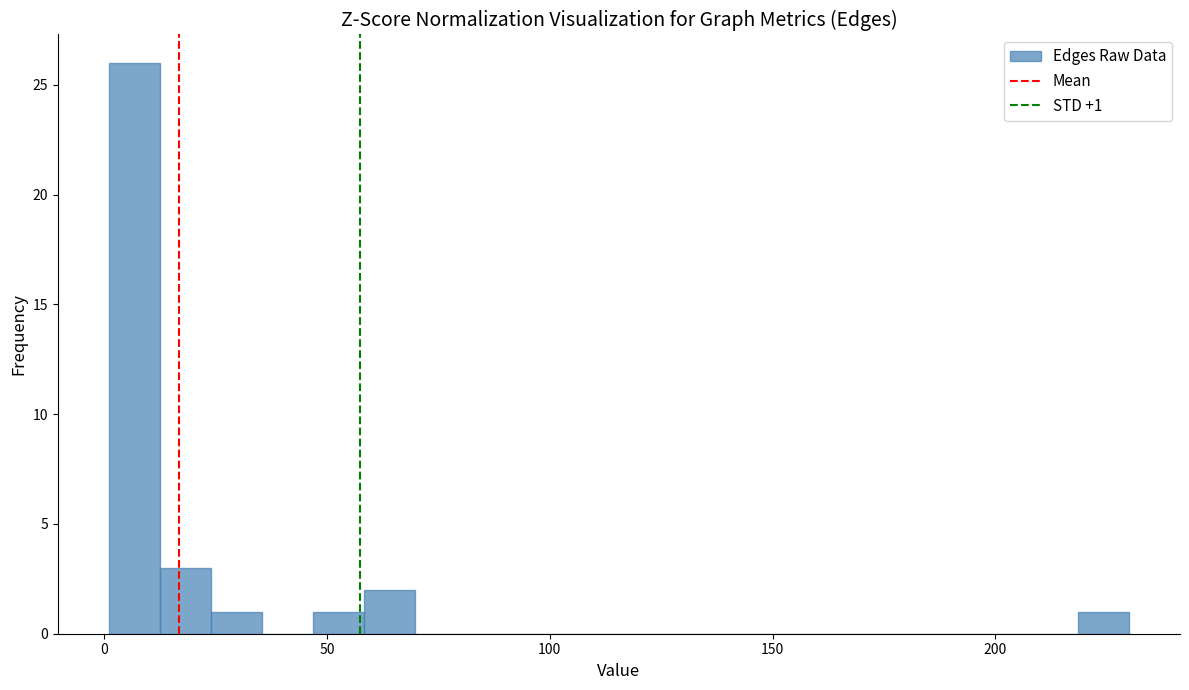

Read against the x-axis, roughly where is the centre of the tallest bar?

5